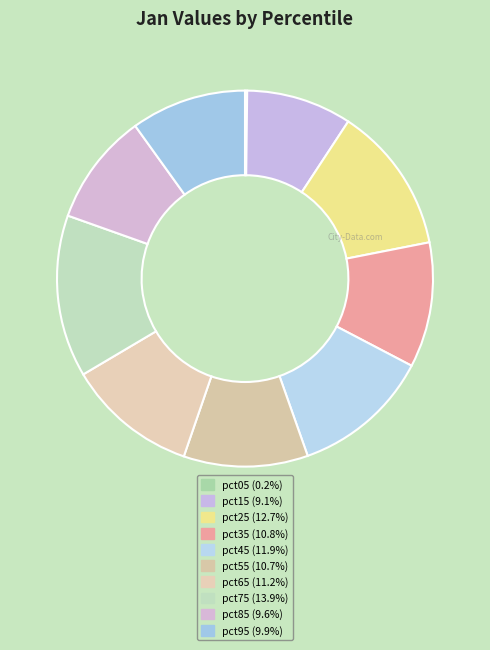

Is pct25 the majority of the pie?

No